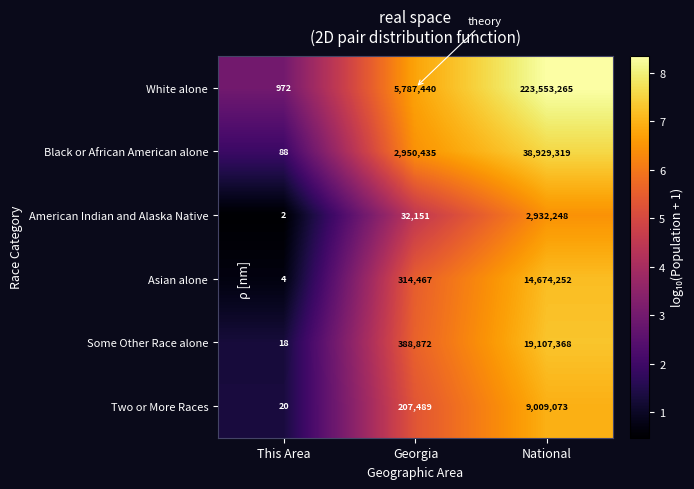

Reading right to left, extract all data points from this chart.

White alone: National=223553265	Georgia=5787440	This Area=972
Black or African American alone: National=38929319	Georgia=2950435	This Area=88
American Indian and Alaska Native: National=2932248	Georgia=32151	This Area=2
Asian alone: National=14674252	Georgia=314467	This Area=4
Some Other Race alone: National=19107368	Georgia=388872	This Area=18
Two or More Races: National=9009073	Georgia=207489	This Area=20